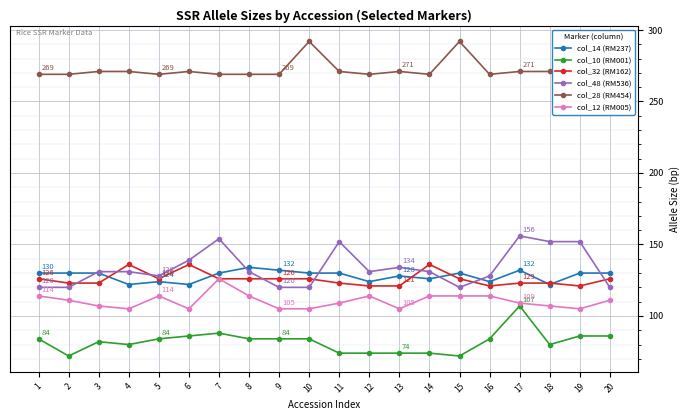

Which series ends up on top after the final intersection of col_14 (RM237) and col_48 (RM536)?

col_14 (RM237)